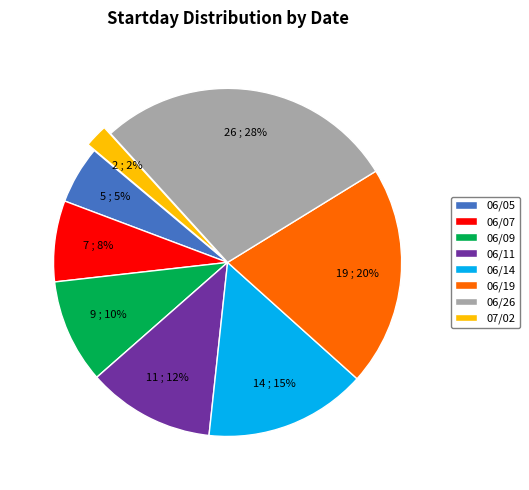

What is the ratio of the value at 06/11 to the value at 06/09?

1.2